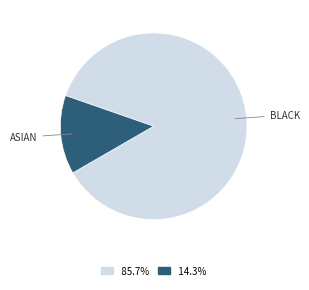

Is there any slice that represents more than half of the pie?

Yes